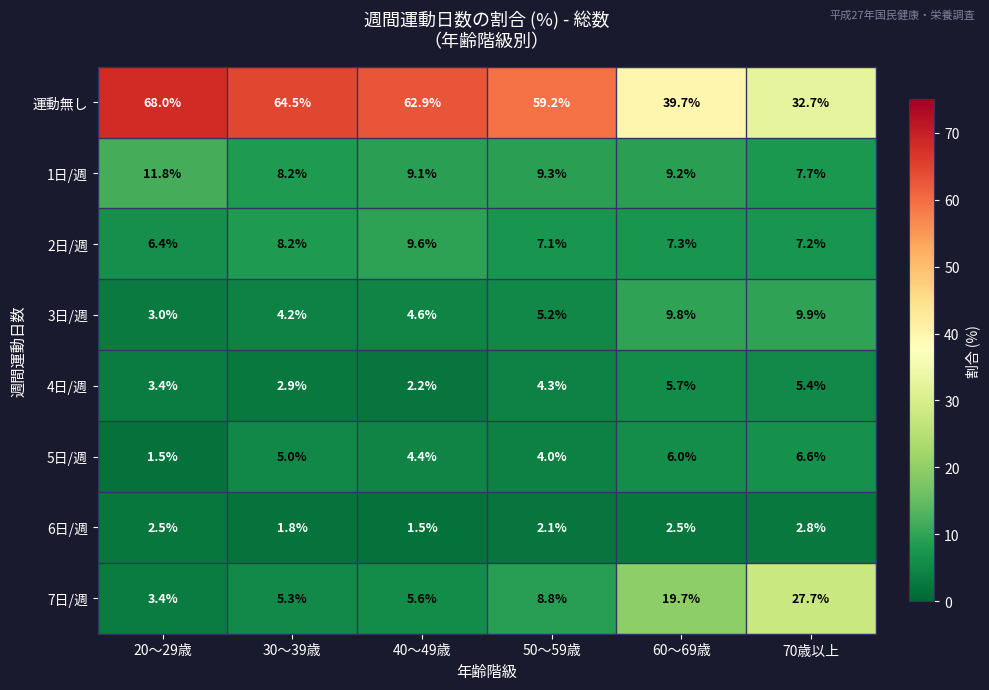

What is the difference between the maximum and minimum values in the 5日/週 series?

5.1